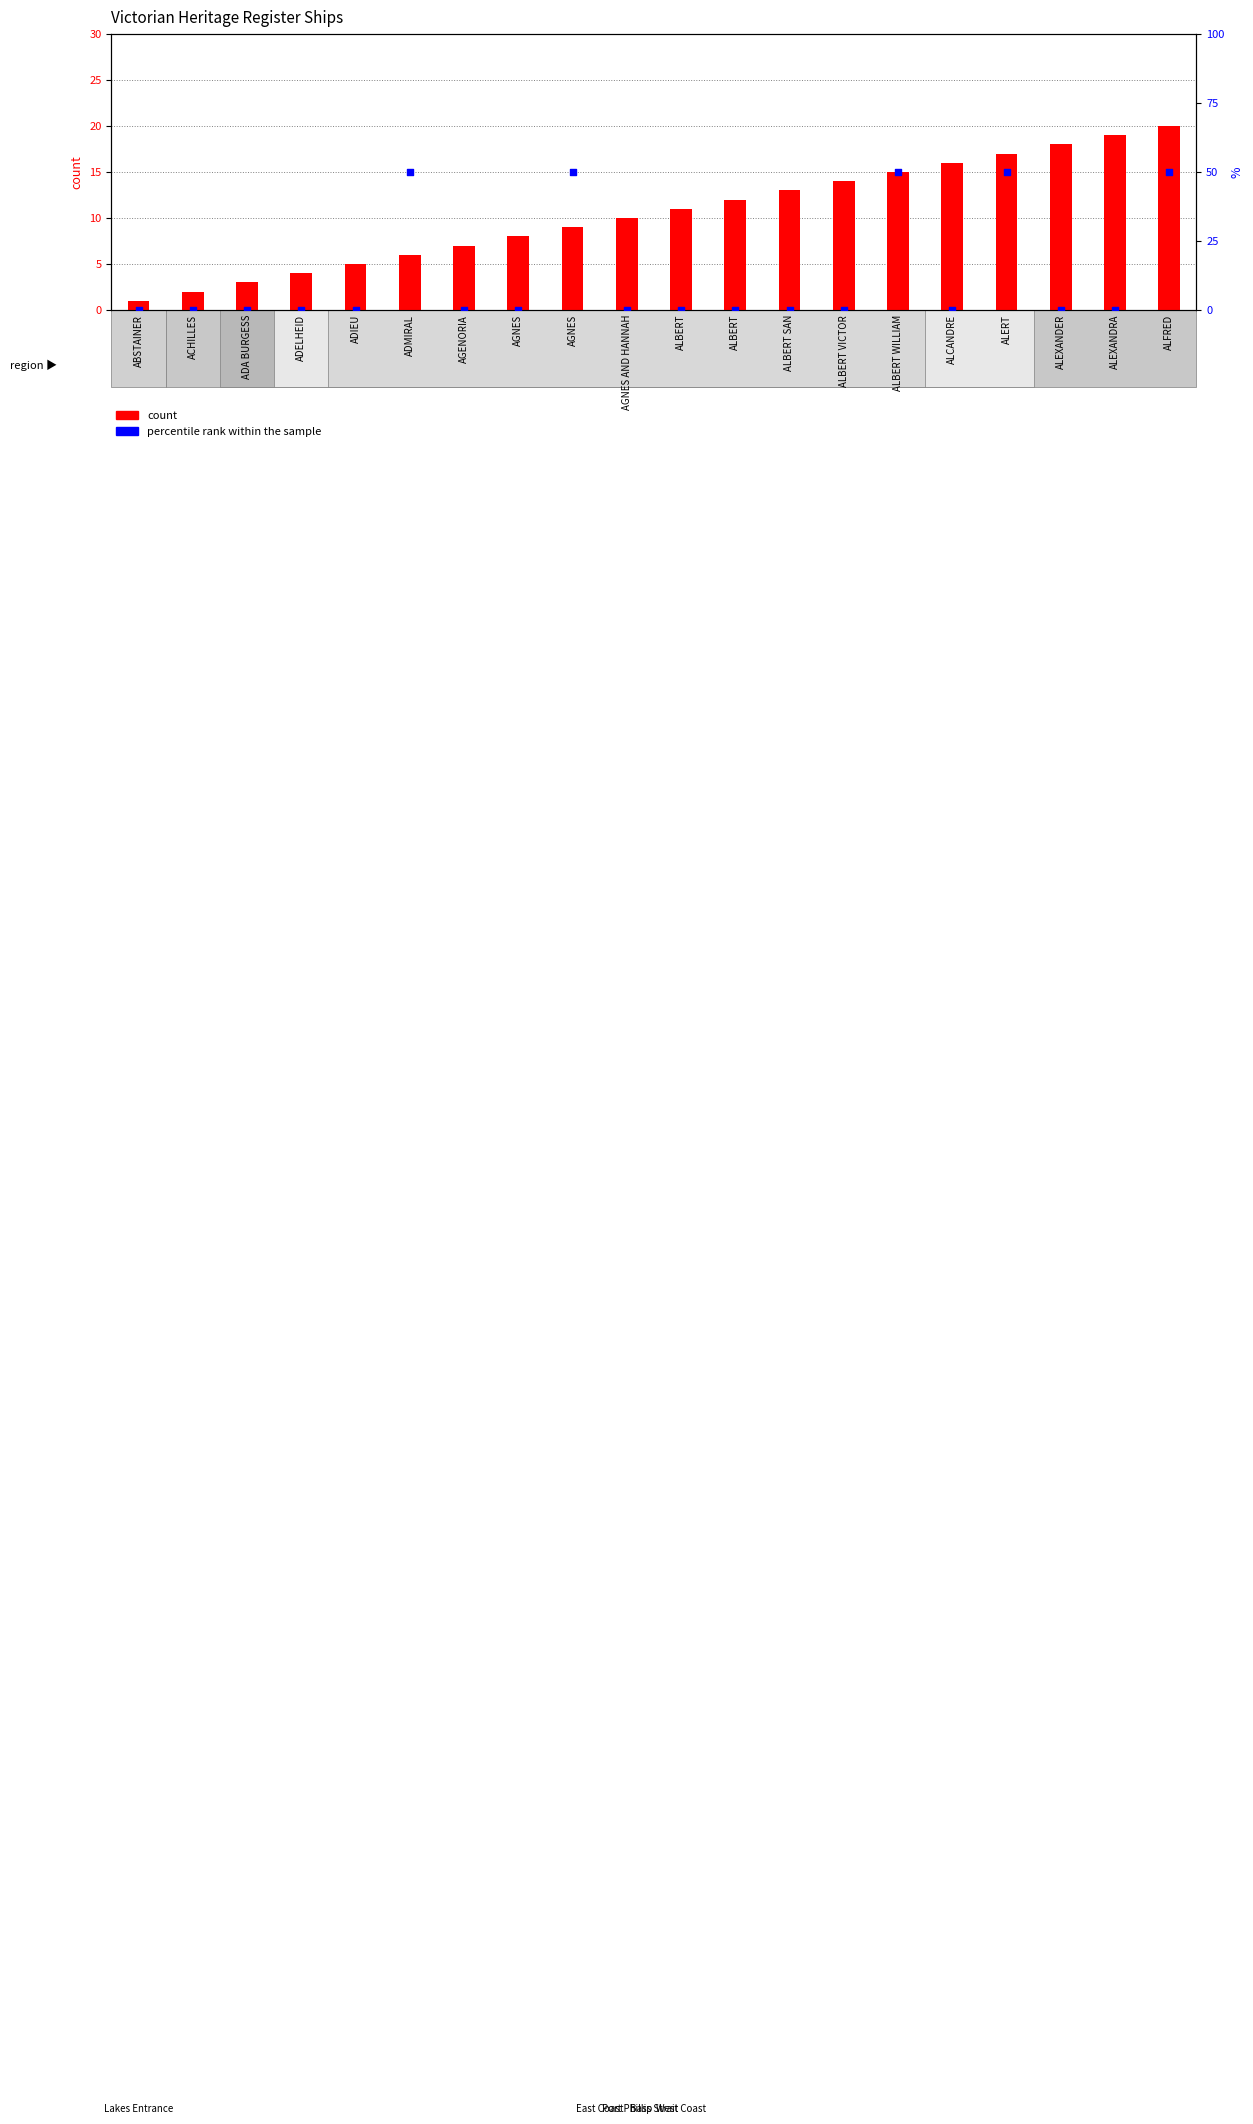

Which series reaches the maximum Y coordinate?

percentile rank within the sample